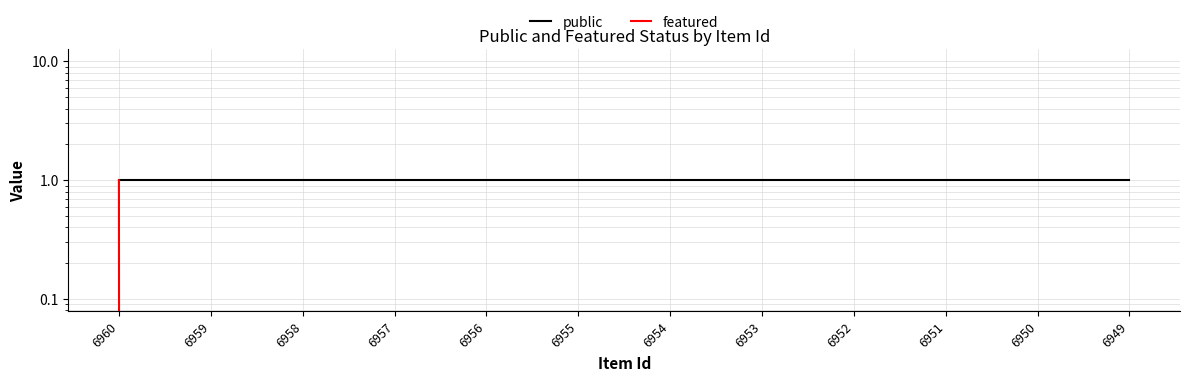

Which category has the lowest value in the featured series?

6959